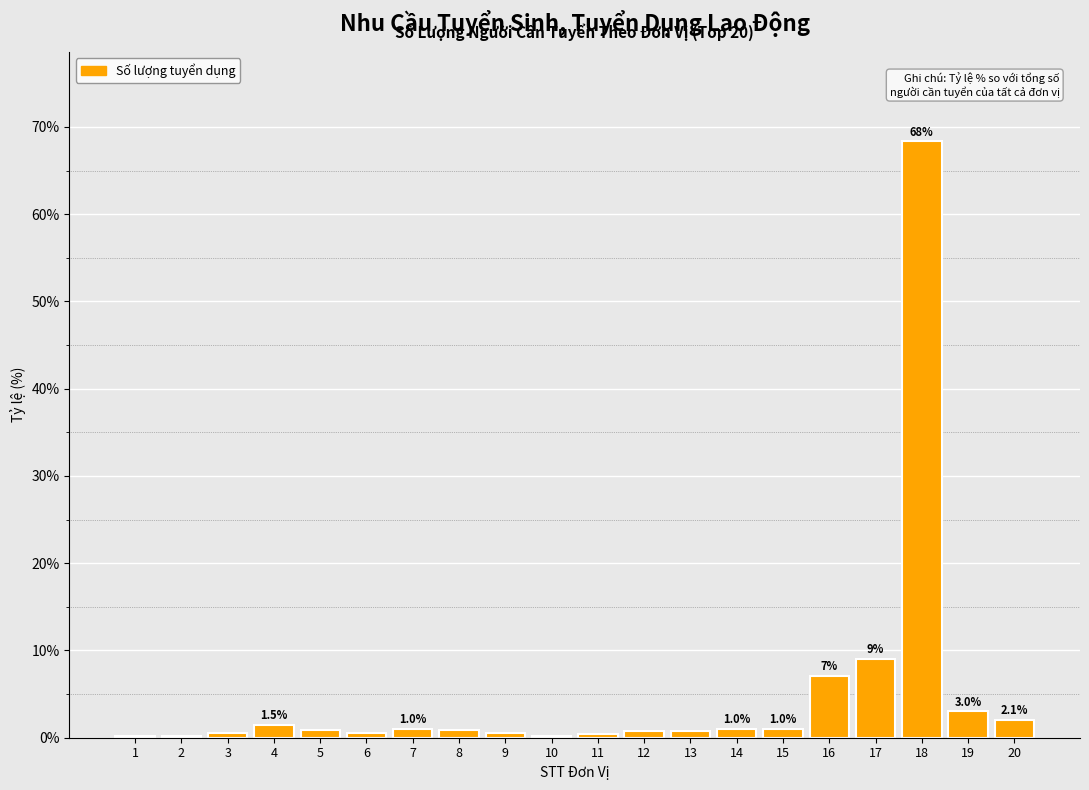

What is the difference between the maximum and minimum values?

68.1